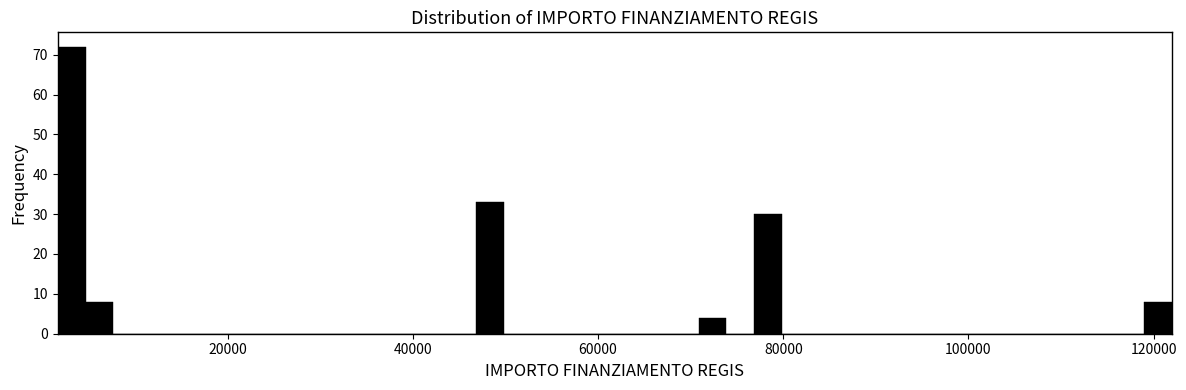

Read against the x-axis, roughly where is the centre of the tallest bar?

4000